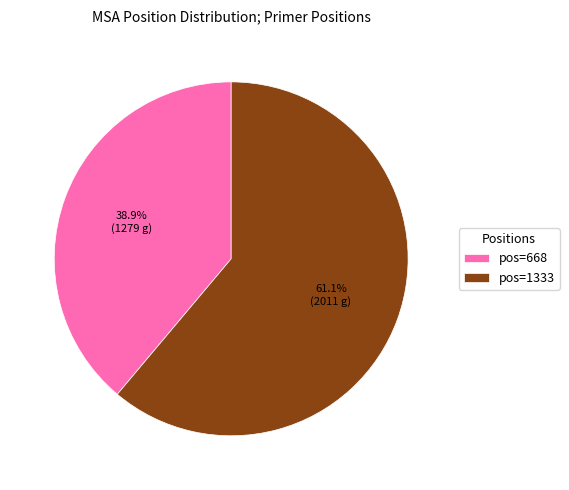

Is there any slice that represents more than half of the pie?

Yes